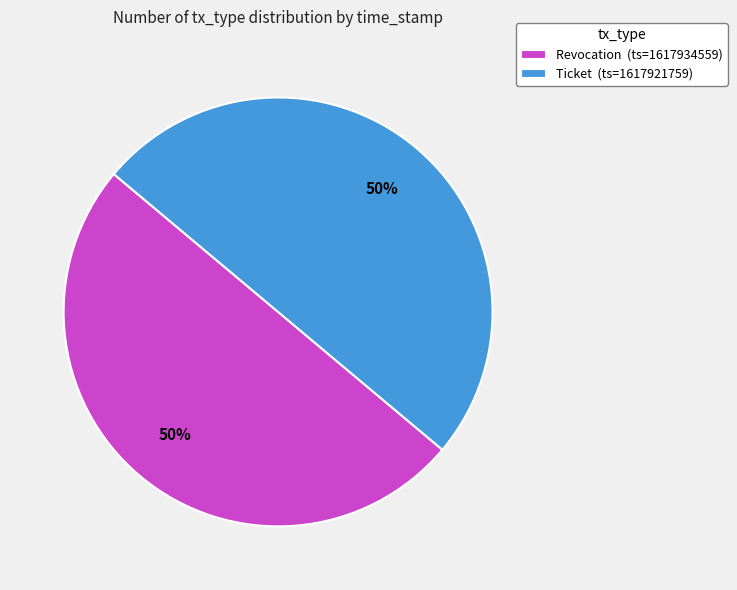

Combined, do Ticket (ts=1617921759) and Revocation (ts=1617934559) account for over 50%?

Yes